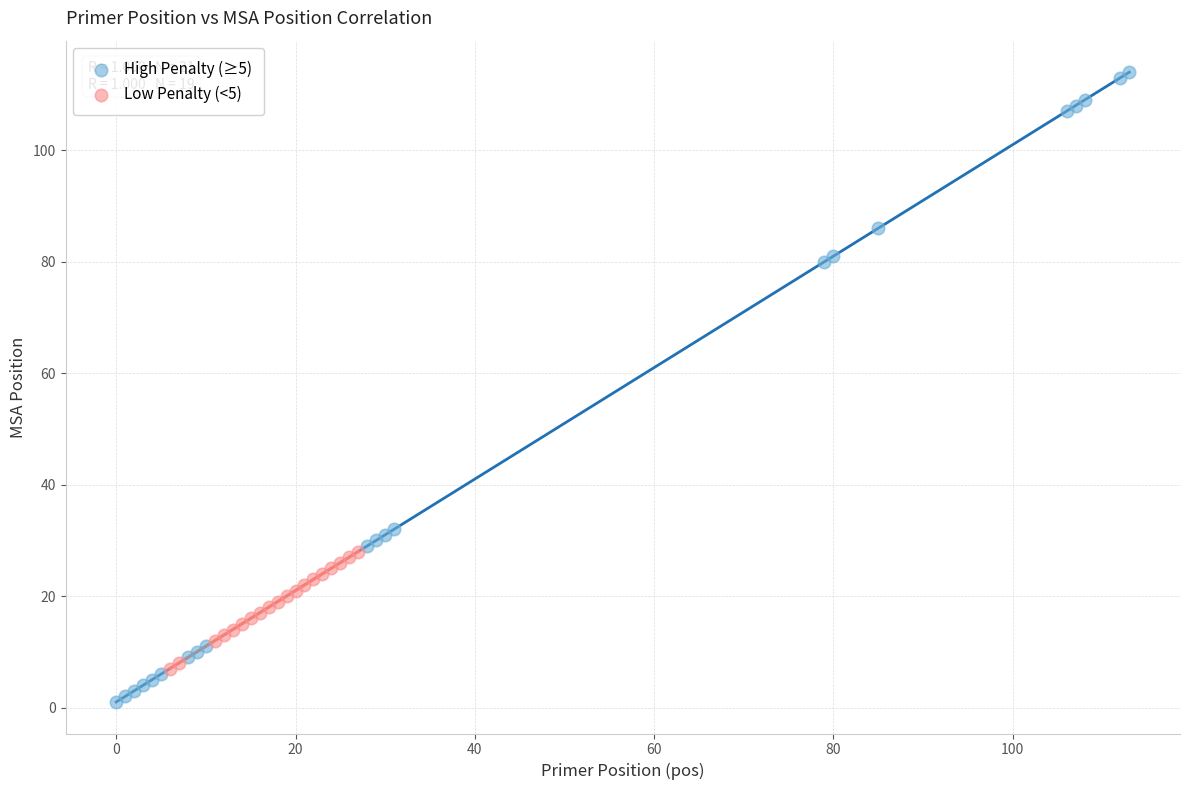

Which series has the widest spread of Y values?

High Penalty (≥5)